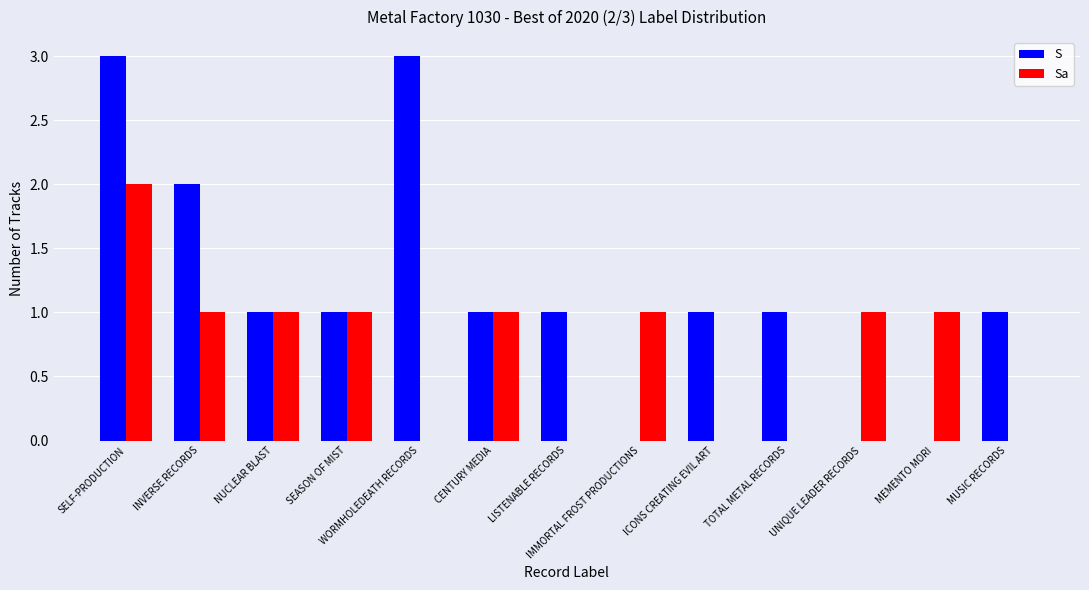

The value of Sa at IMMORTAL FROST PRODUCTIONS is 1. True or false?

True